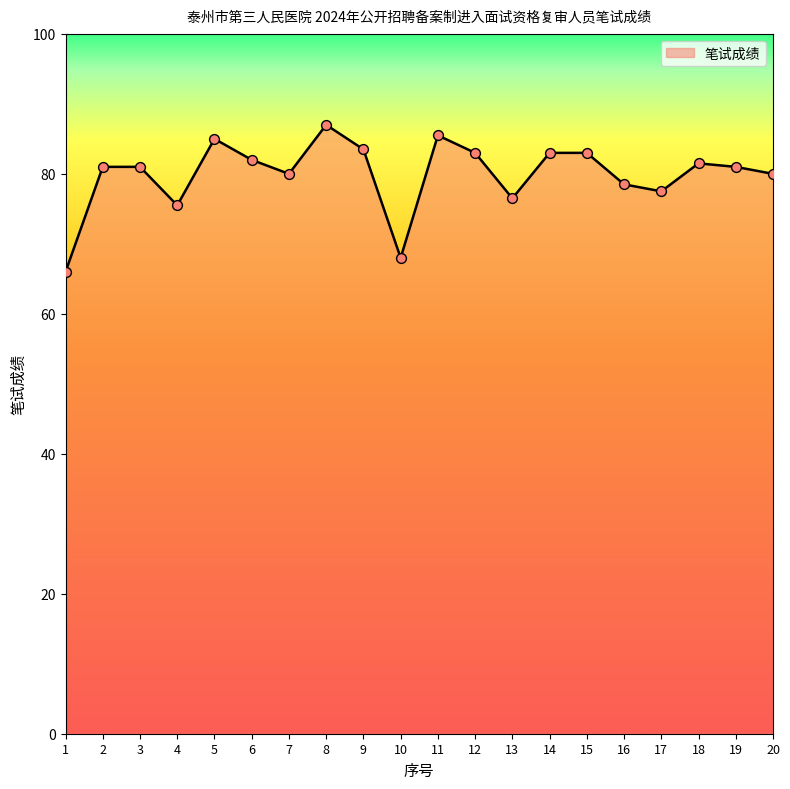

What is the change in value from 15 to 19?

-2.0